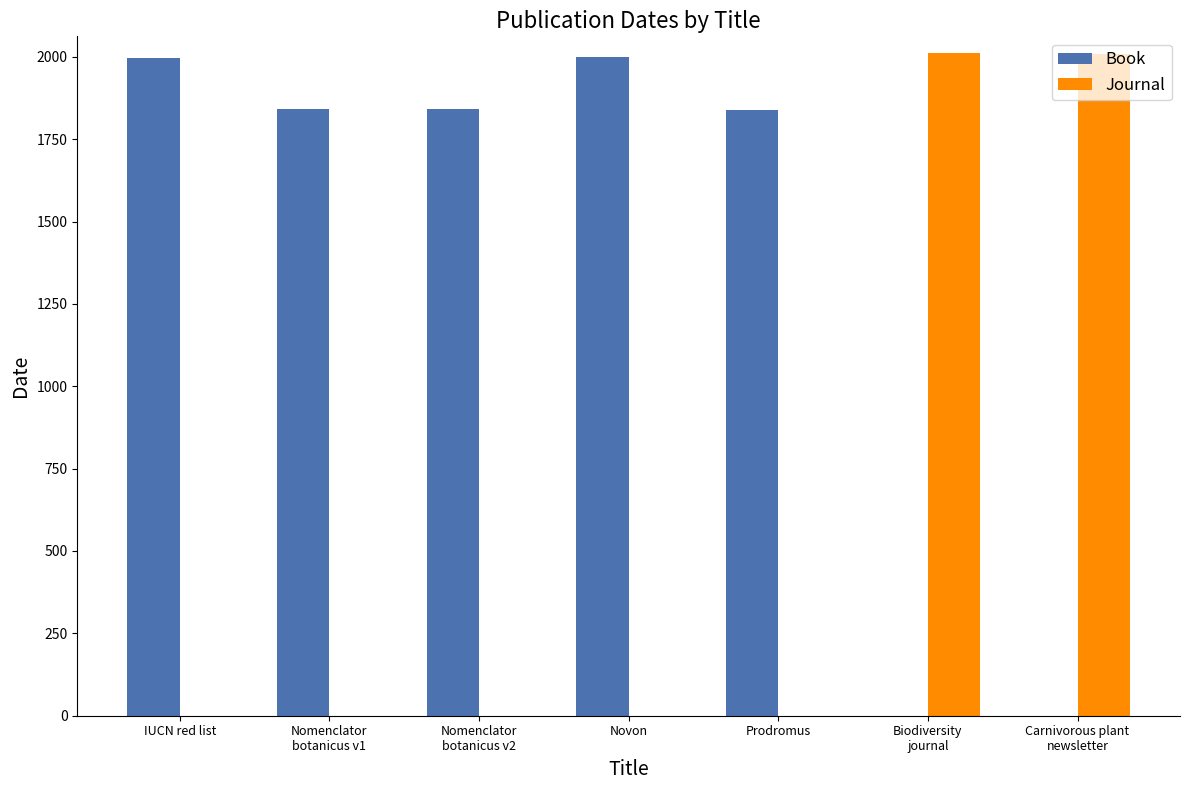

Is it true that Journal equals -1146 at Novon?

False